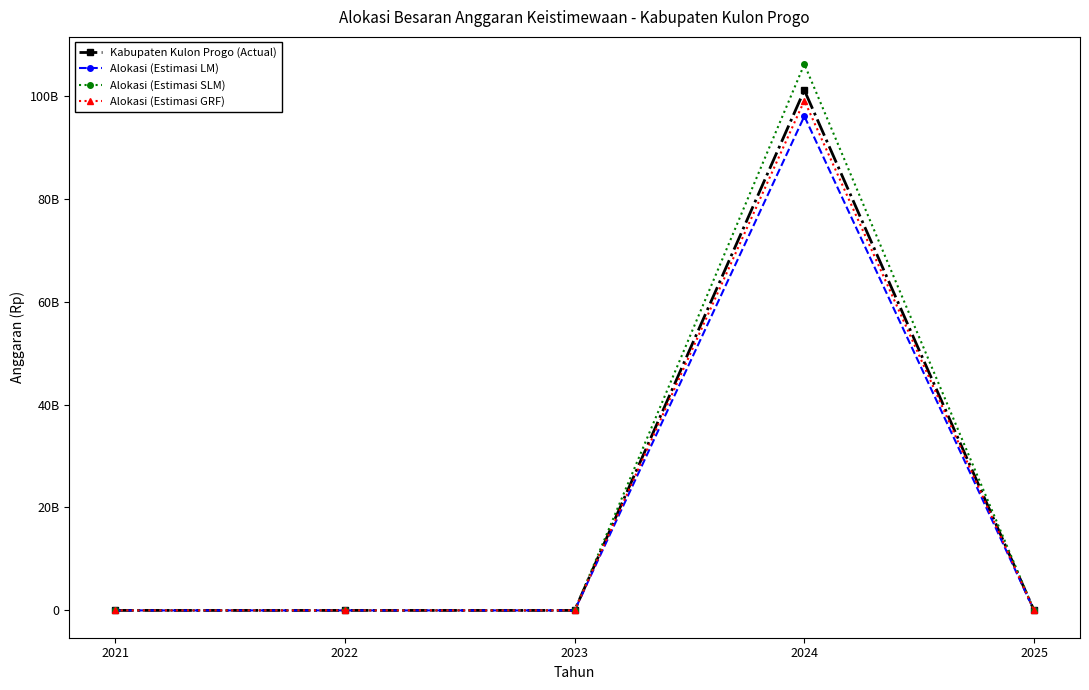

What is the maximum value shown in the chart?

106131066167.7